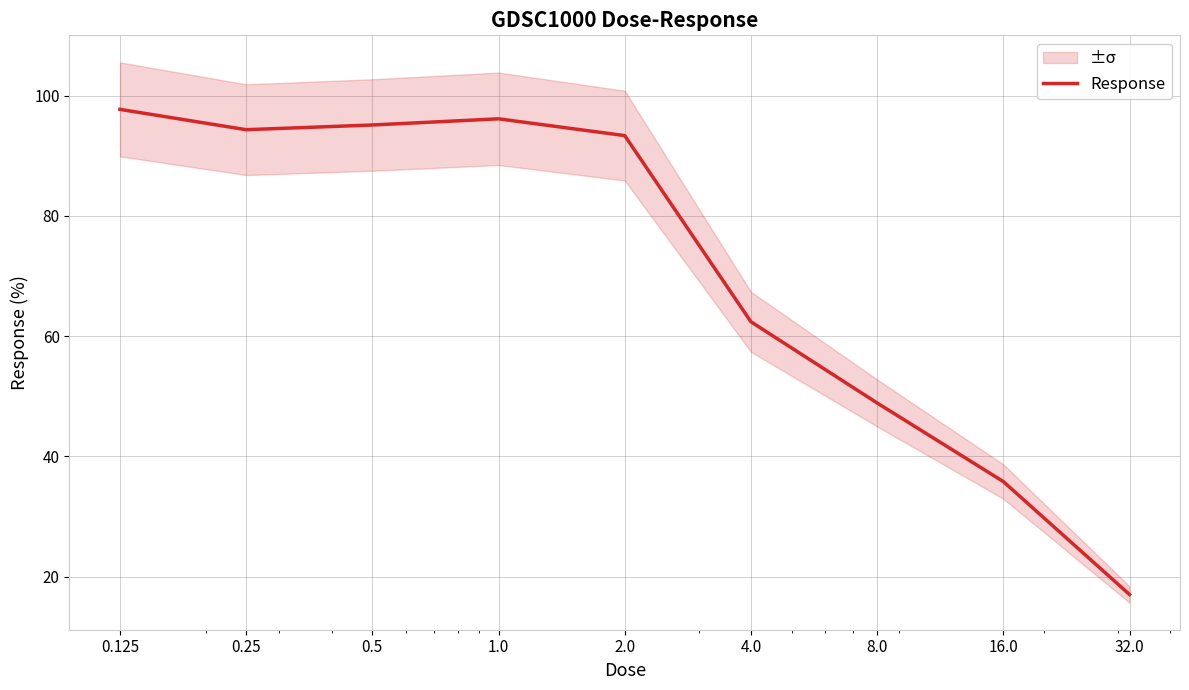

What is the average value?

71.2